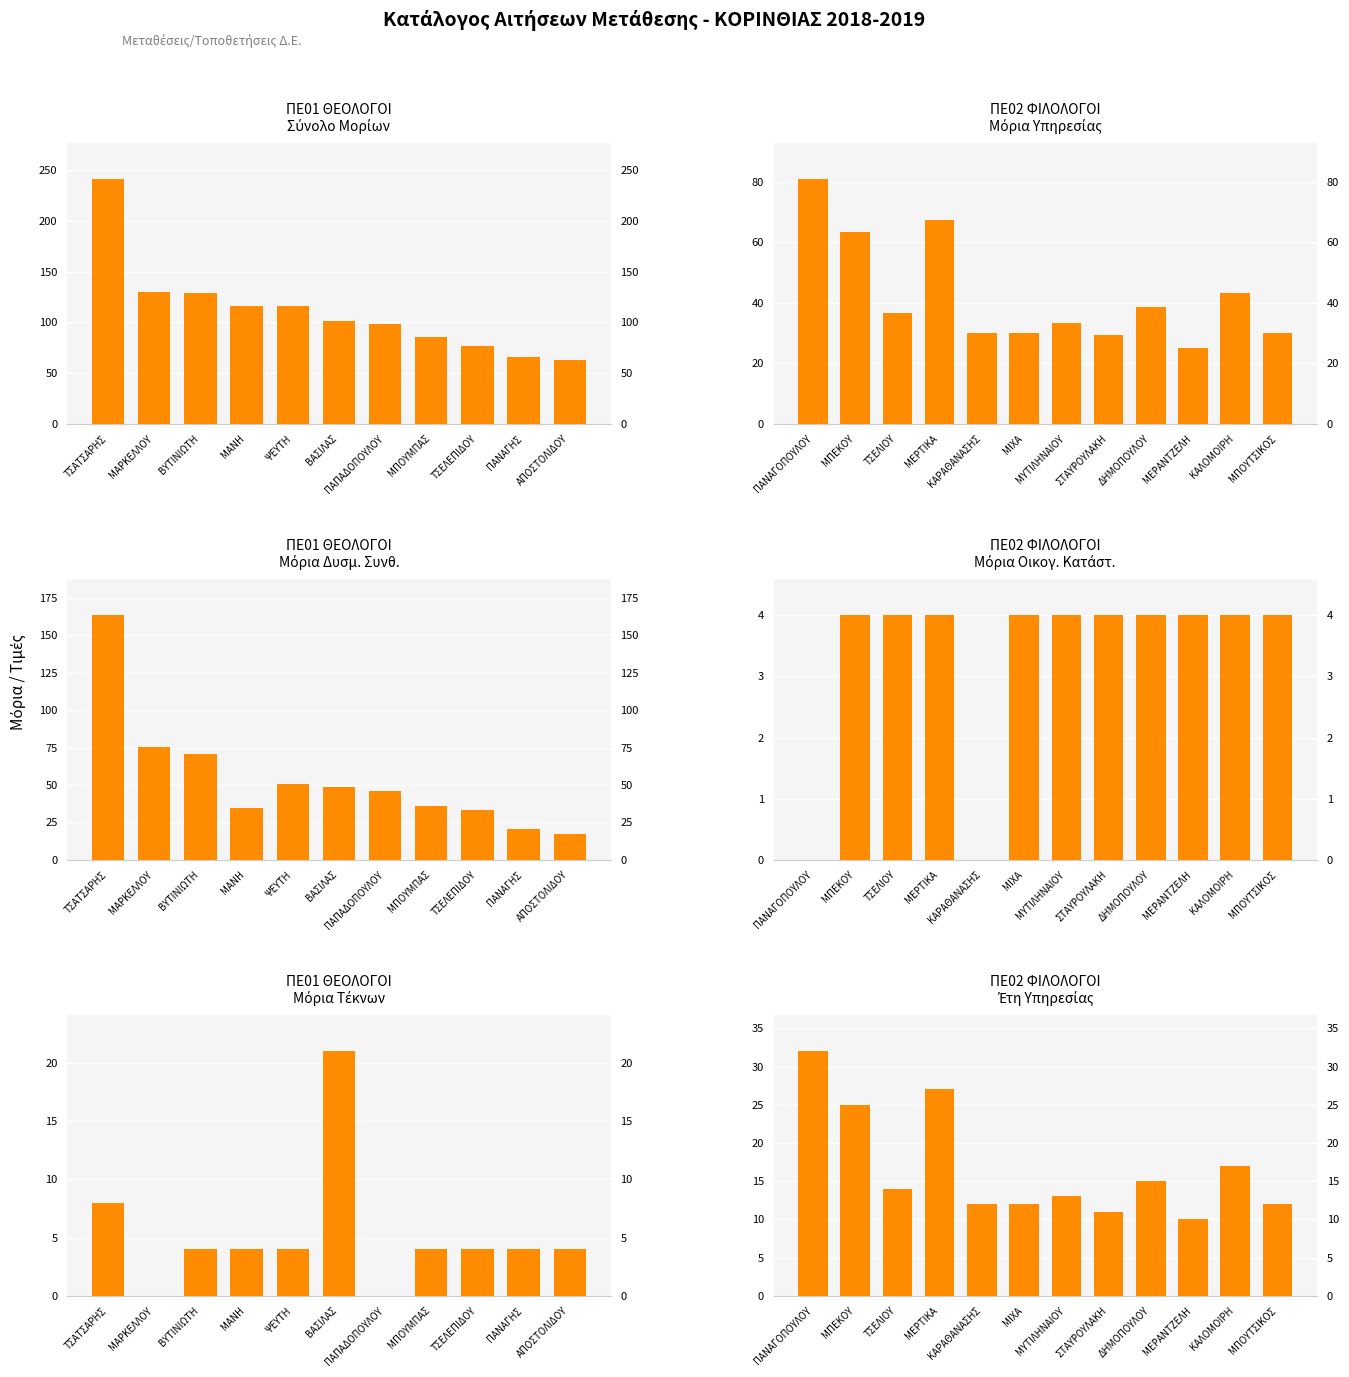

The chart shows a value of 63.2 at ΑΠΟΣΤΟΛΙΔΟΥ. True or false?

True